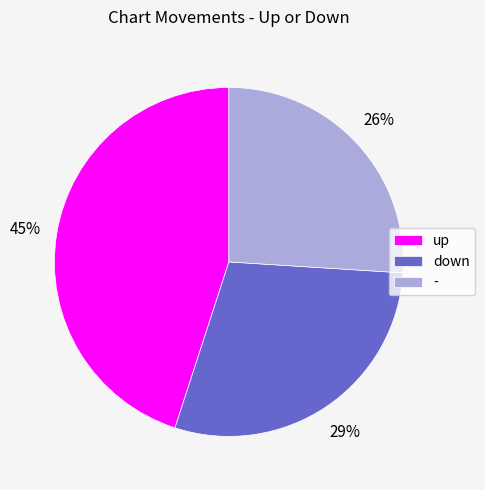

Does up represent more than half of the total?

No